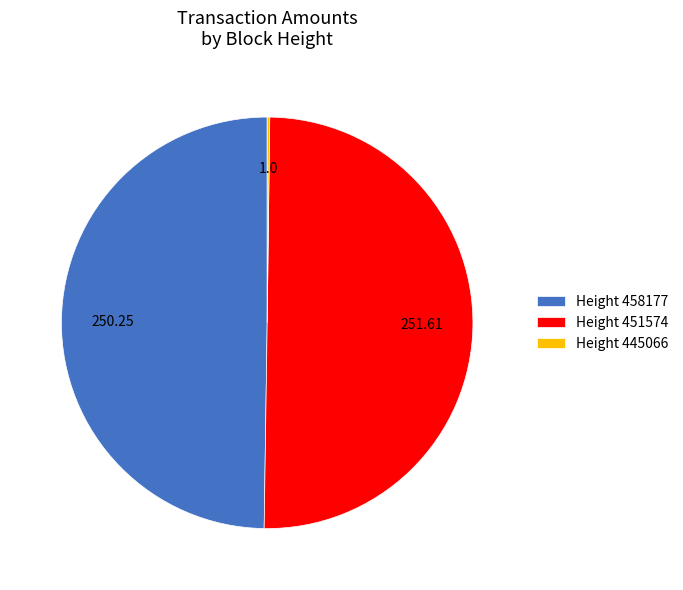

Which slice represents more than half of the pie?

Height 451574